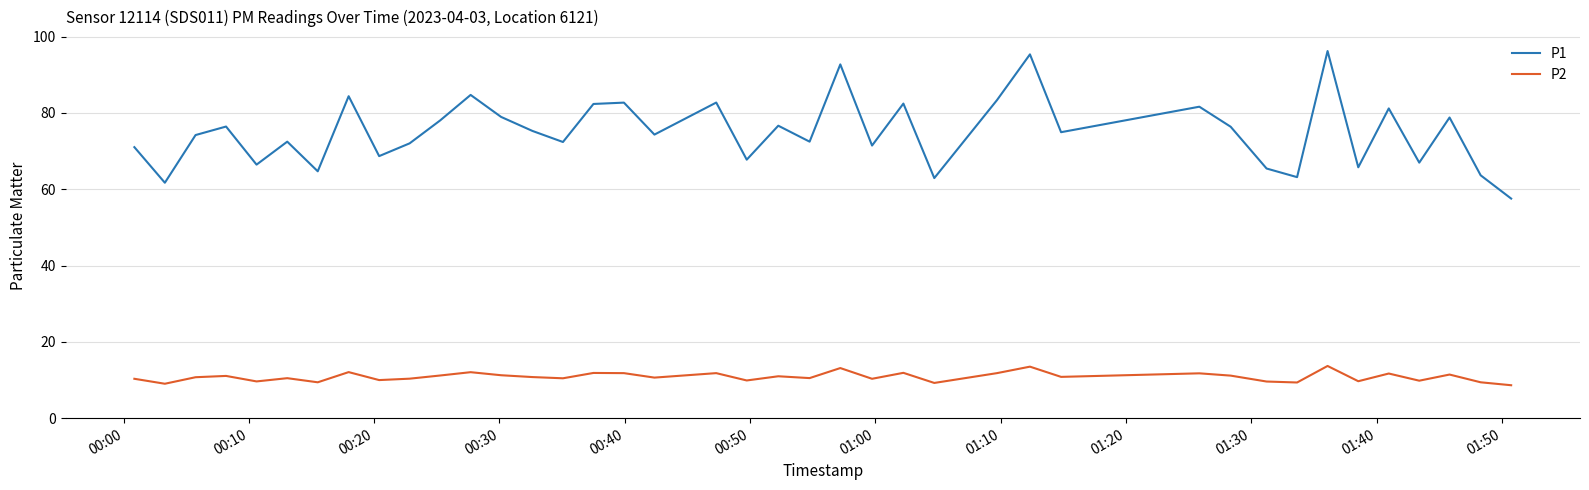

What is the smallest value displayed?

8.6